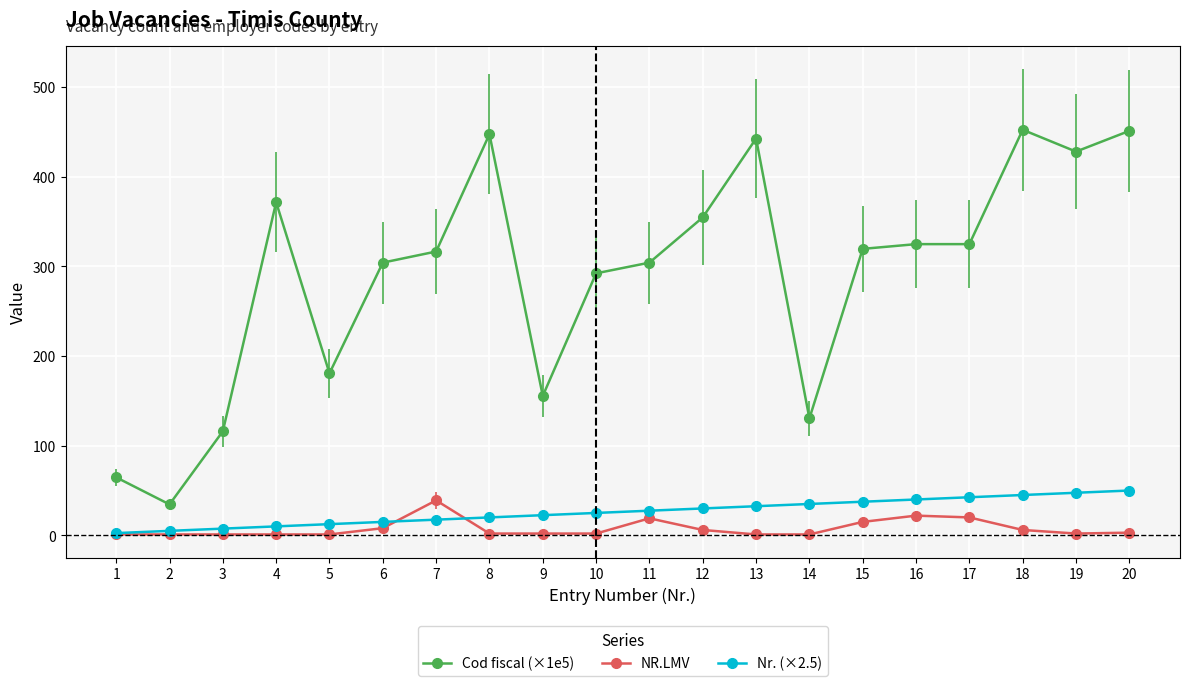

The value of Cod fiscal (×1e5) at 1 is 36.3. True or false?

False